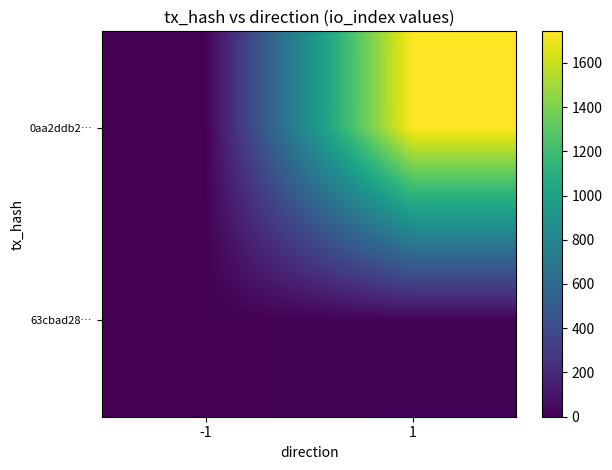

Rank the series at -1 from highest to lowest value.

63cbad28…, 0aa2ddb2…